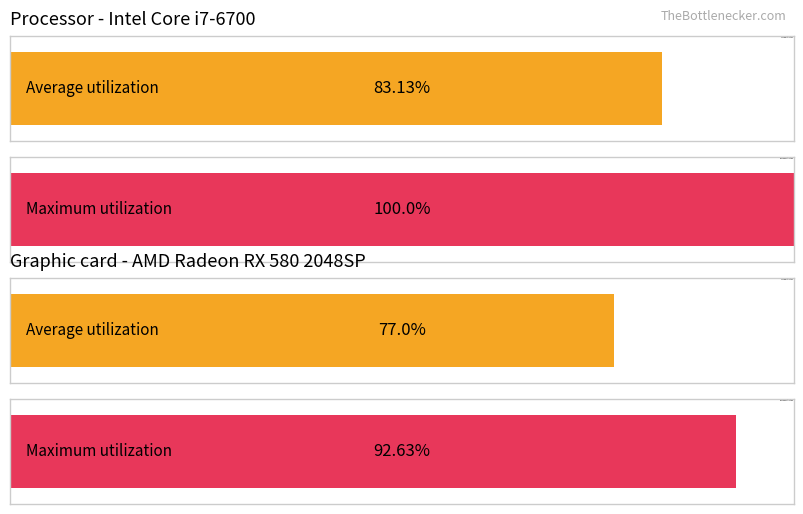

Which series has the largest total across all categories?

Maximum utilization